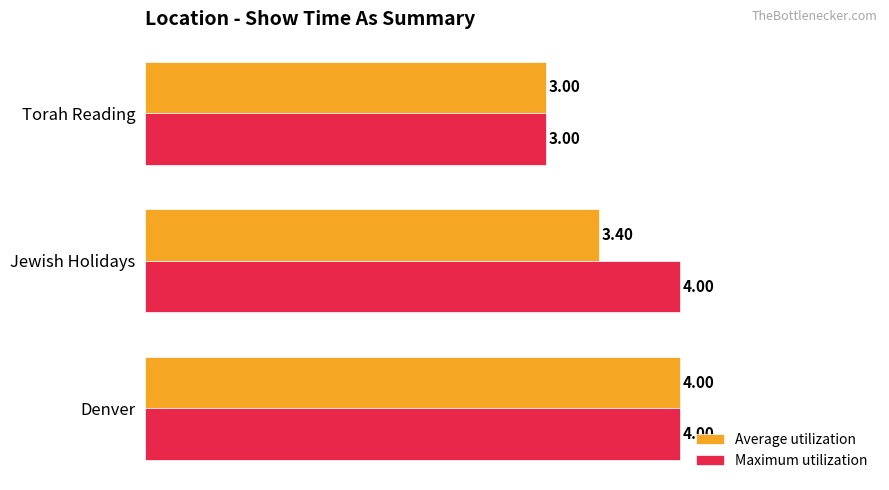

What is the average value of the Average utilization series?

3.5